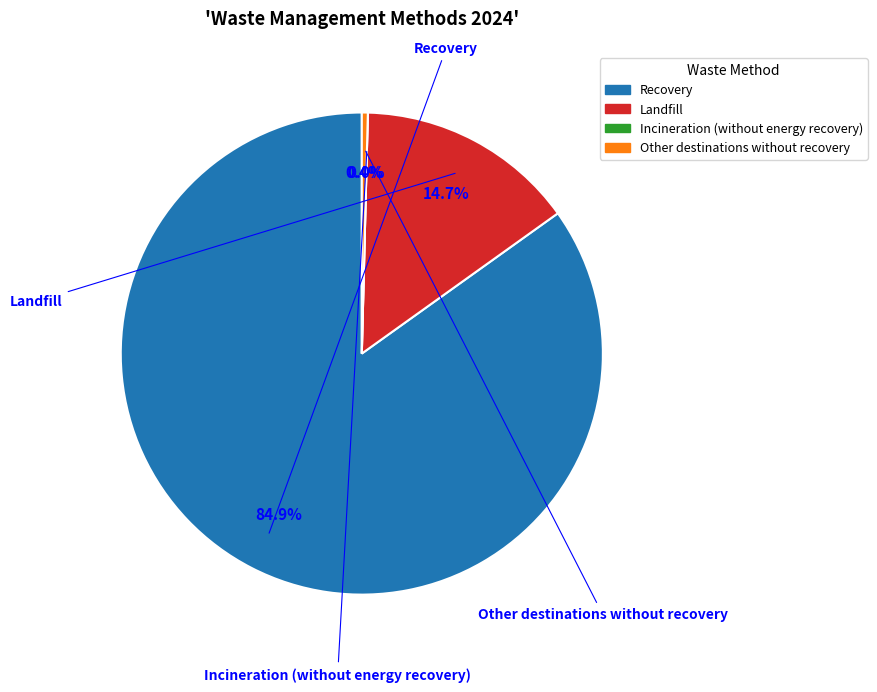

What is the total percentage of Incineration (without energy recovery) and Recovery?

84.9%